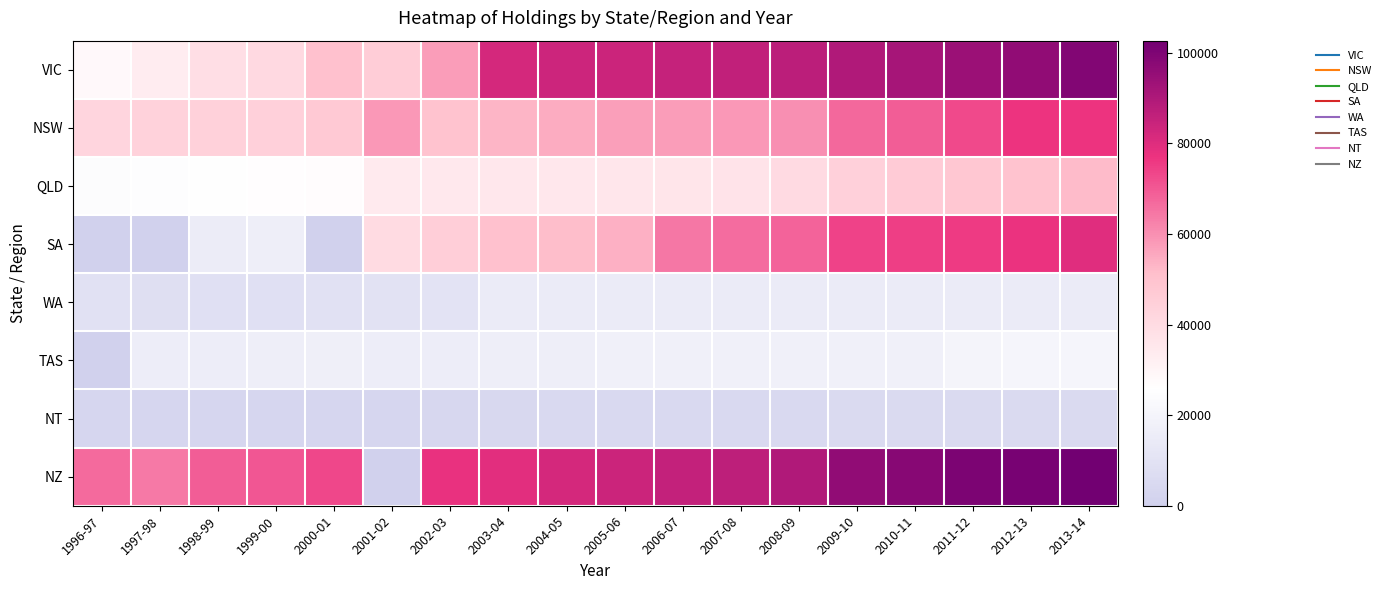

Reading right to left, list all the values displayed in this chart.

VIC: 2013-14=99393	2012-13=96106	2011-12=94003	2010-11=91849	2009-10=89575	2008-09=87365	2007-08=86004	2006-07=85355	2005-06=84192	2004-05=83547	2003-04=82227	2002-03=57739	2001-02=45396	2000-01=50448	1999-00=40909	1998-99=38567	1997-98=32927	1996-97=28233
NSW: 2013-14=76812	2012-13=76870	2011-12=72640	2010-11=69097	2009-10=67239	2008-09=59842	2007-08=58516	2006-07=57667	2005-06=57096	2004-05=54591	2003-04=53081	2002-03=49655	2001-02=58262	2000-01=47105	1999-00=44455	1998-99=43892	1997-98=43500	1996-97=42516
QLD: 2013-14=51969	2012-13=49624	2011-12=47877	2010-11=46241	2009-10=44236	2008-09=40285	2007-08=36835	2006-07=35909	2005-06=35424	2004-05=35083	2003-04=34924	2002-03=34556	2001-02=34068	2000-01=26639	1999-00=26361	1998-99=25647	1997-98=24687	1996-97=24211
SA: 2013-14=79500	2012-13=77118	2011-12=75792	2010-11=74994	2009-10=74103	2008-09=67832	2007-08=66255	2006-07=64415	2005-06=53866	2004-05=51650	2003-04=50221	2002-03=44969	2001-02=40000	2000-01=0	1999-00=16575	1998-99=15430	1997-98=0	1996-97=0
WA: 2013-14=14874	2012-13=14865	2011-12=14865	2010-11=14864	2009-10=14859	2008-09=14859	2007-08=14859	2006-07=14857	2005-06=14855	2004-05=14855	2003-04=14674	2002-03=10235	2001-02=9831	2000-01=9313	1999-00=9033	1998-99=8740	1997-98=8335	1996-97=9279
TAS: 2013-14=20433	2012-13=20134	2011-12=19700	2010-11=17885	2009-10=17885	2008-09=17850	2007-08=17487	2006-07=17449	2005-06=17359	2004-05=16784	2003-04=16706	2002-03=16002	2001-02=15698	2000-01=16990	1999-00=16460	1998-99=16143	1997-98=15700	1996-97=0
NT: 2013-14=5518	2012-13=5417	2011-12=5411	2010-11=5404	2009-10=5397	2008-09=5179	2007-08=5116	2006-07=4974	2005-06=4529	2004-05=4443	2003-04=4306	2002-03=3874	2001-02=3326	2000-01=3326	1999-00=3326	1998-99=3244	1997-98=3244	1996-97=3228
NZ: 2013-14=102698	2012-13=101227	2011-12=100327	2010-11=97922	2009-10=96215	2008-09=89628	2007-08=86819	2006-07=85481	2005-06=83864	2004-05=82214	2003-04=79068	2002-03=77500	2001-02=0	2000-01=73173	1999-00=70232	1998-99=69369	1997-98=64110	1996-97=66624